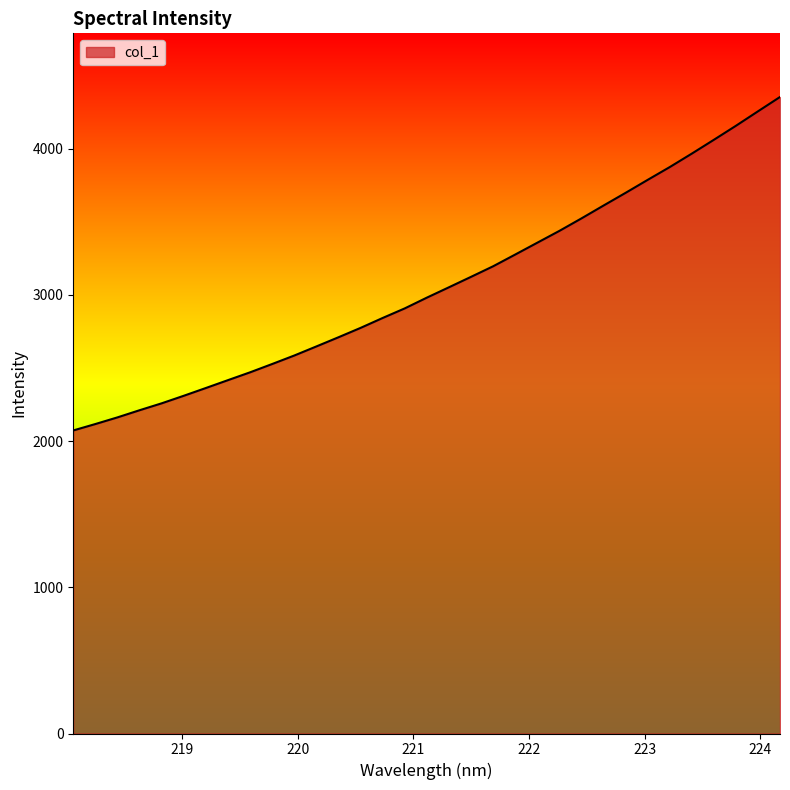

What is the difference between the maximum and minimum values?

2280.2